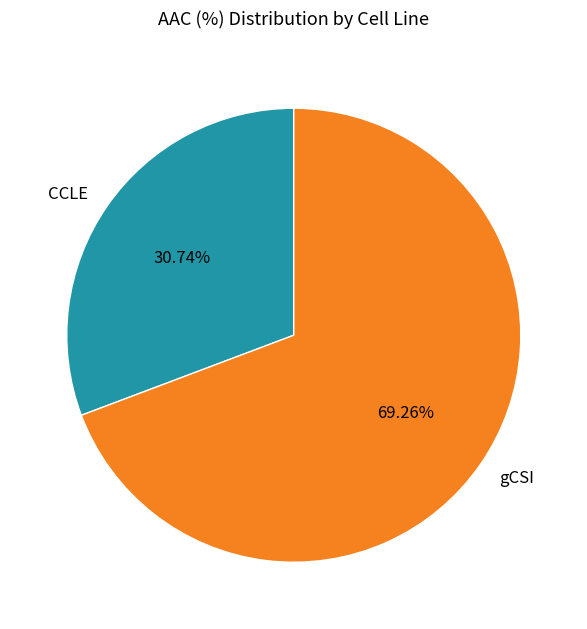

Combined, what portion of the pie is CCLE and gCSI?

100.0%